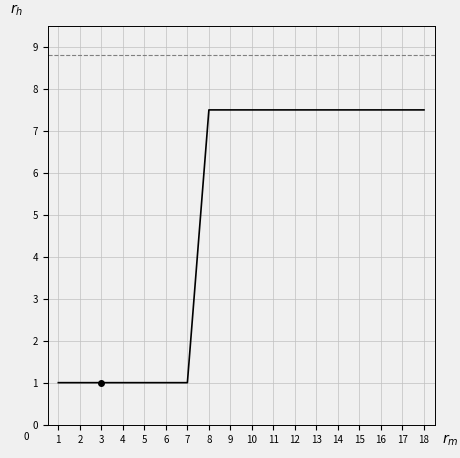

Reading left to right, transcribe all the data shown in this chart.

1=1.0	2=1.0	3=1.0	4=1.0	5=1.0	6=1.0	7=1.0	8=7.5	9=7.5	10=7.5	11=7.5	12=7.5	13=7.5	14=7.5	15=7.5	16=7.5	17=7.5	18=7.5